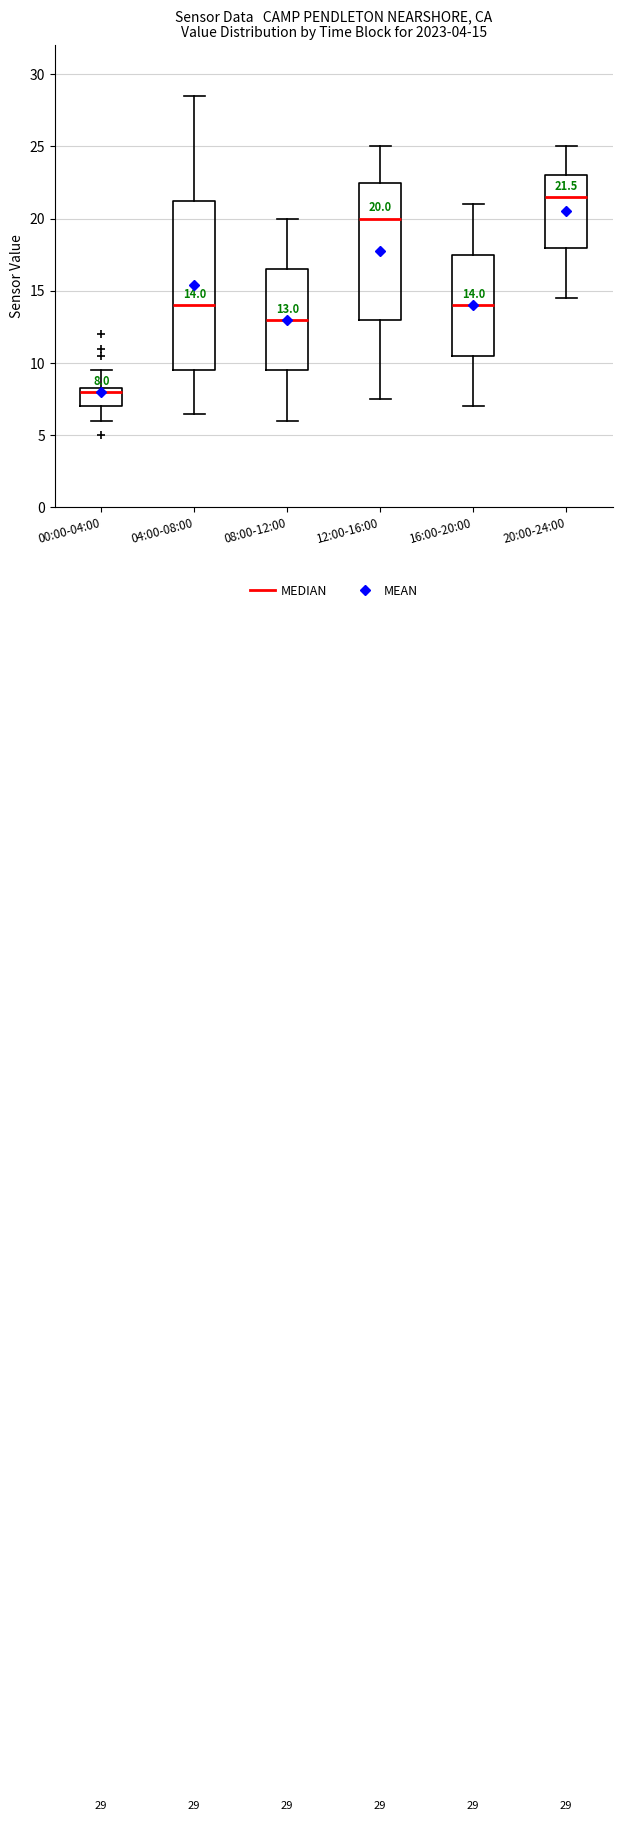

Which box's median line is the lowest?

00:00-04:00